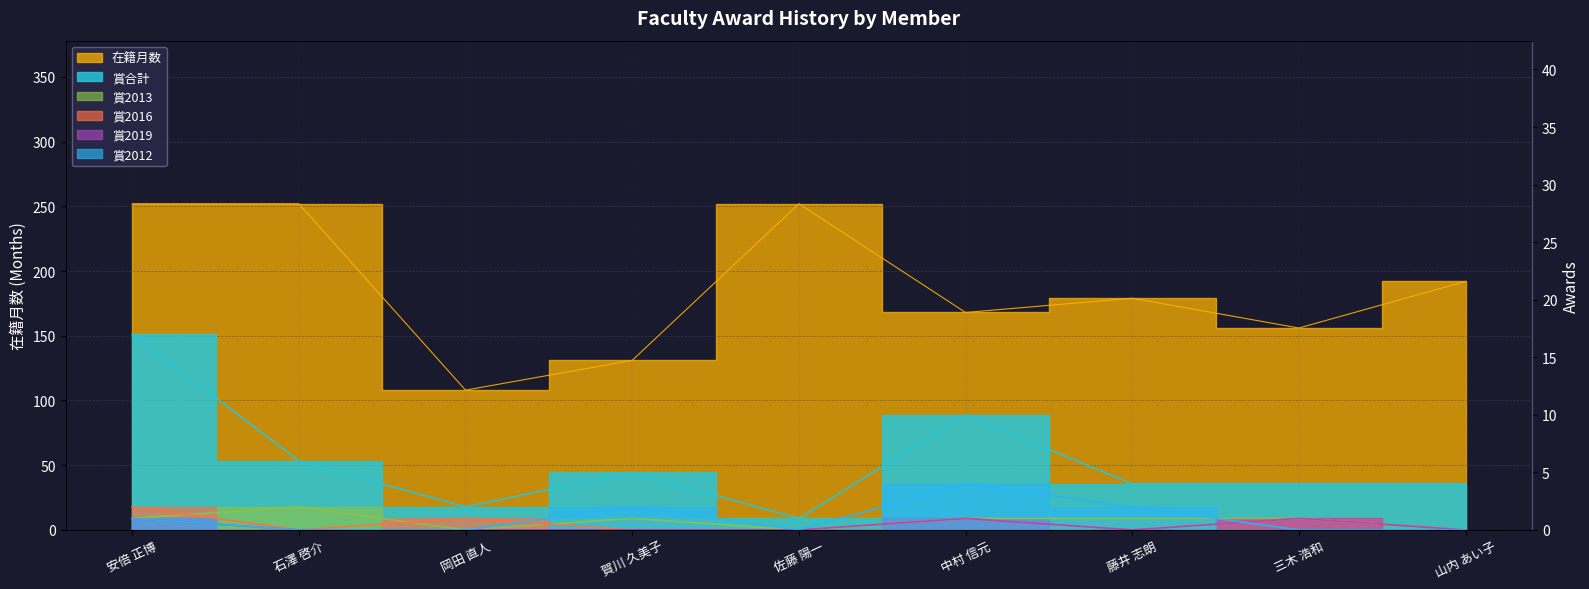

In 賞2012, how many points are lower than both neighbors (excluding endpoints)?

1